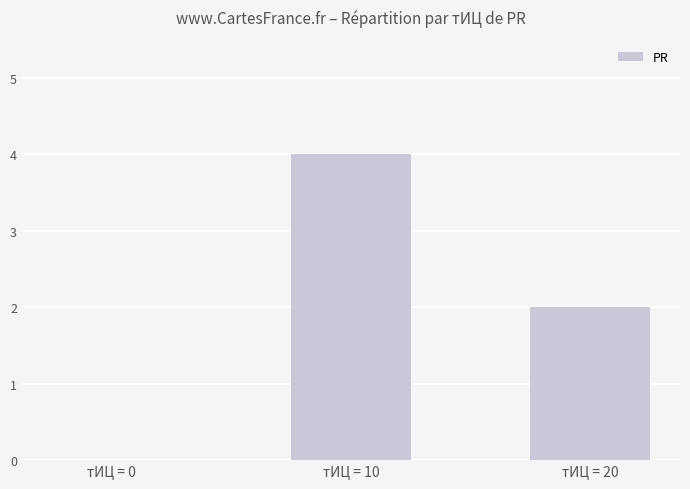

Reading left to right, transcribe all the data shown in this chart.

0	4	2